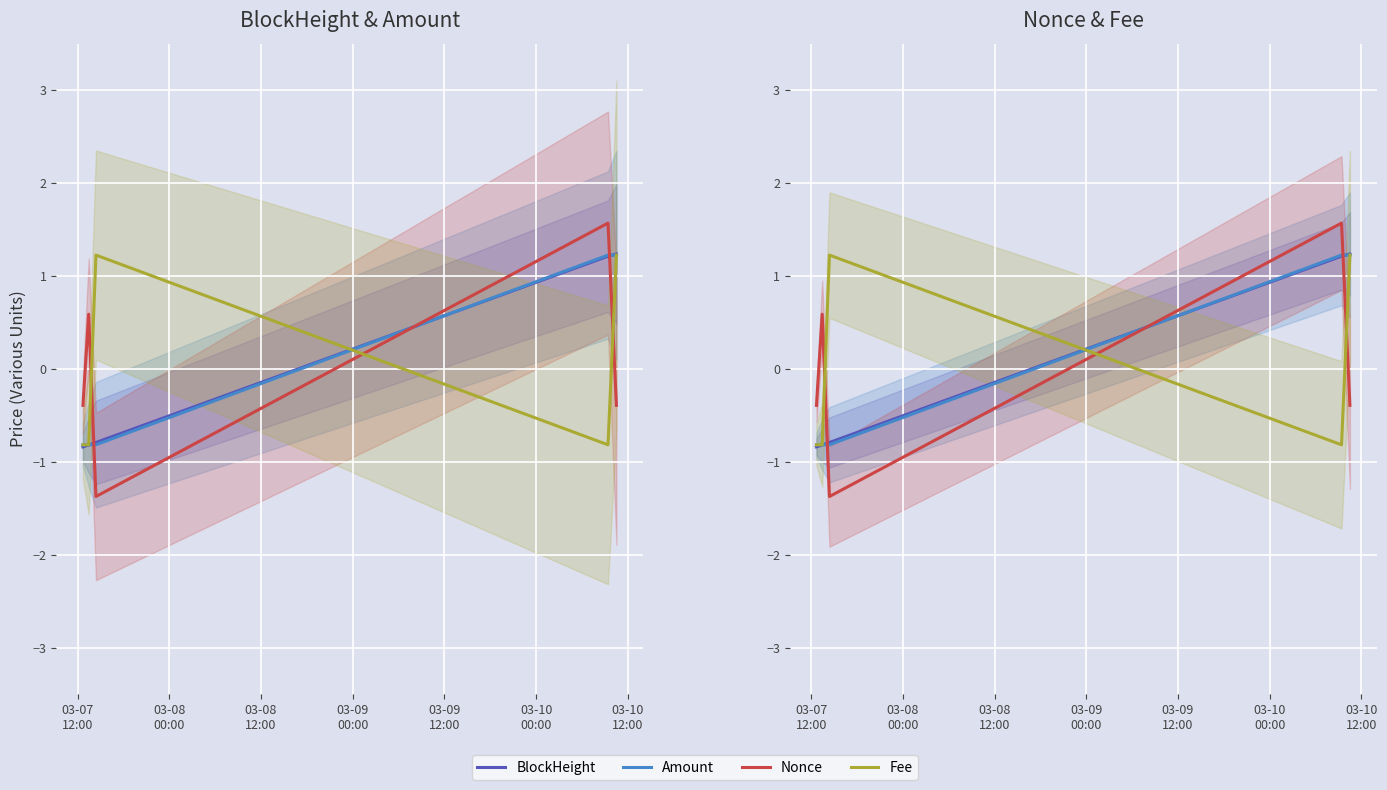

How many values in Amount are below zero?

3